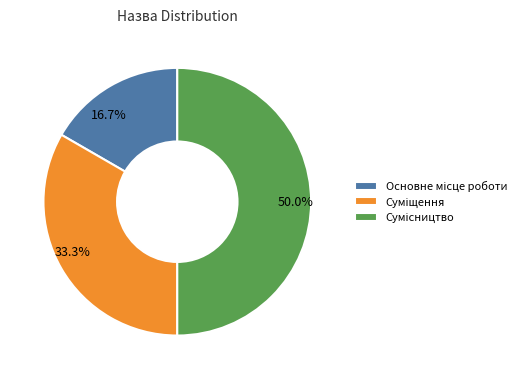

True or false: Суміщення accounts for 33% of the total.

True